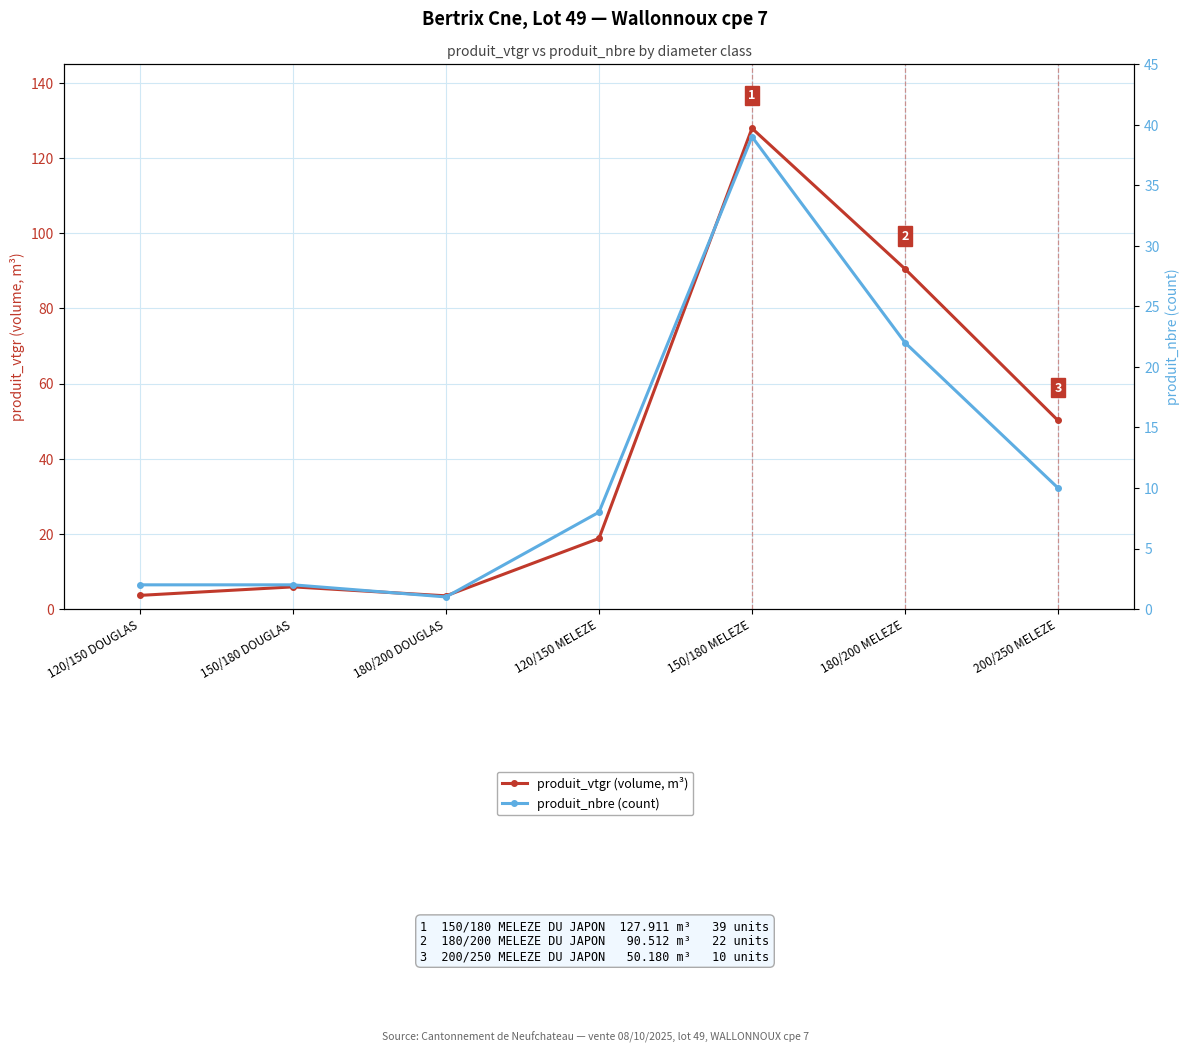

Reading right to left, what are all the values shown in this chart?

produit_vtgr (volume, m³): 50.2	90.5	127.9	18.8	3.5	5.9	3.6
produit_nbre (count): 10.0	22.0	39.0	8.0	1.0	2.0	2.0